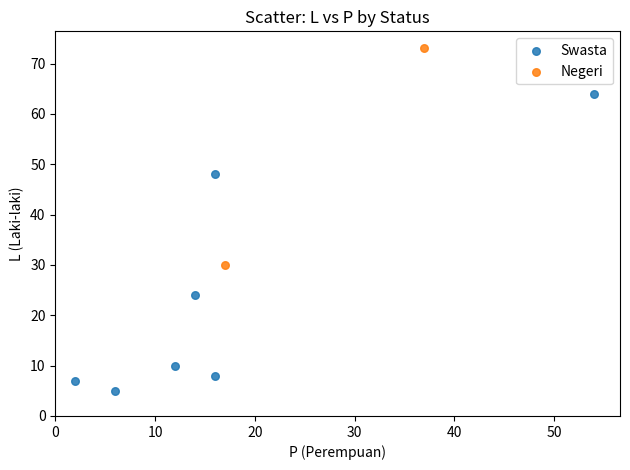

What are all the series names shown in the legend?

Swasta, Negeri